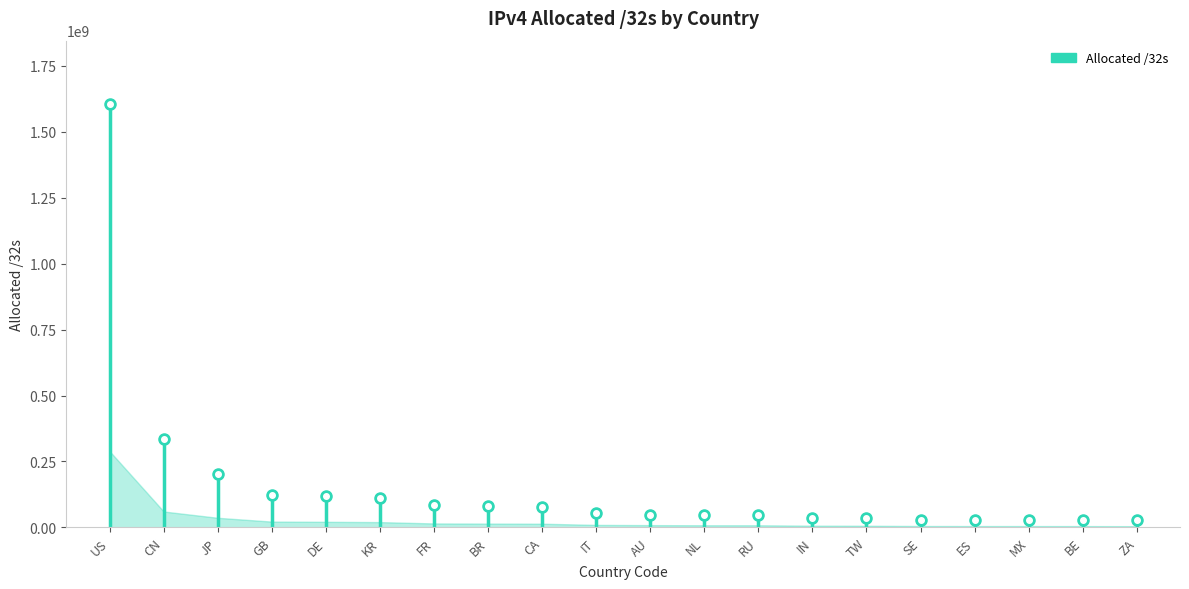

What is the greatest value displayed?

288753546.2